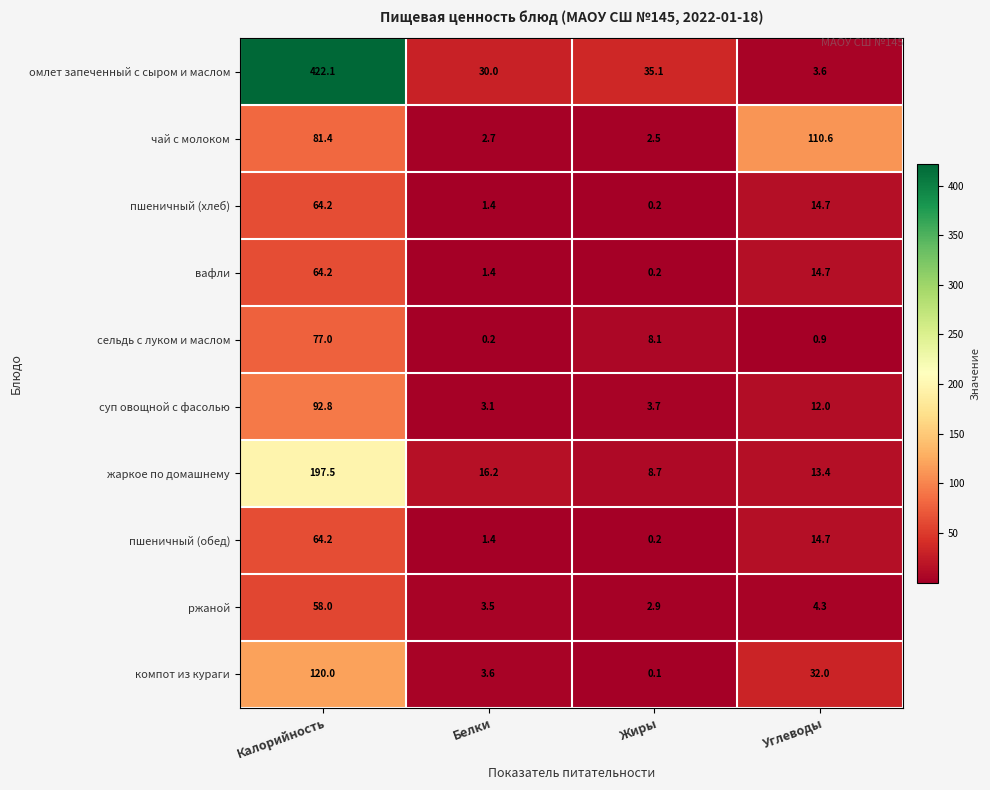

List the labels in order of пшеничный (обед) value, largest first.

Калорийность, Углеводы, Белки, Жиры